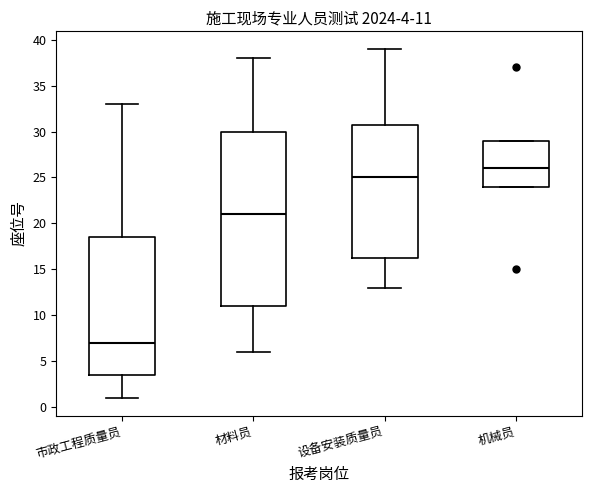

Which box is the tallest, from its lower edge to its upper edge?

材料员